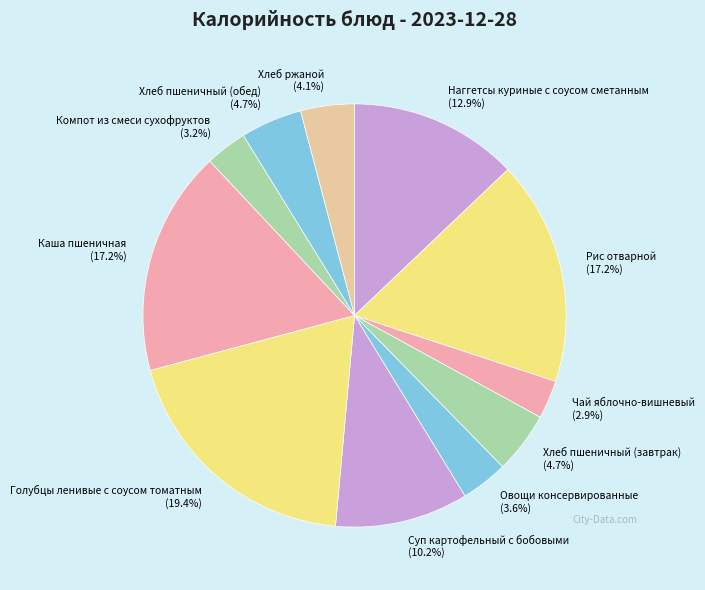

The Хлеб пшеничный (обед) slice represents 5% of the pie. True or false?

True